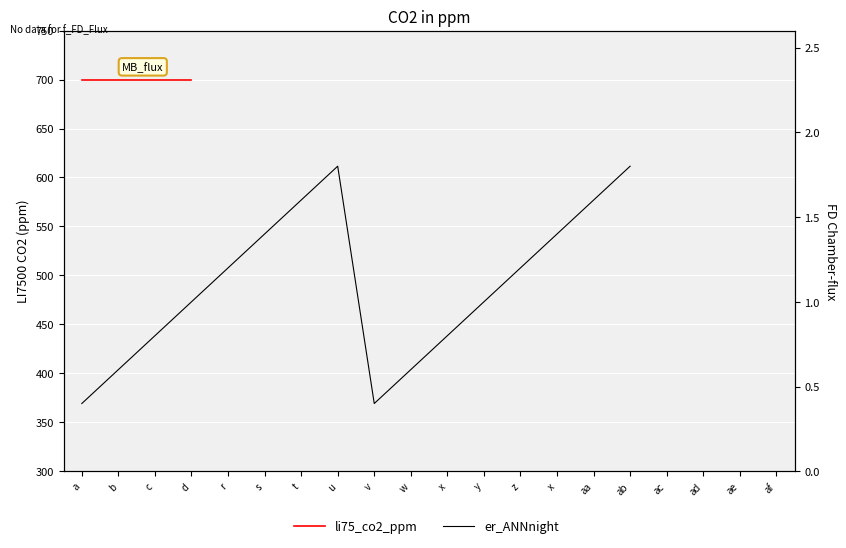

What is the label of the 1st point from the left?

a